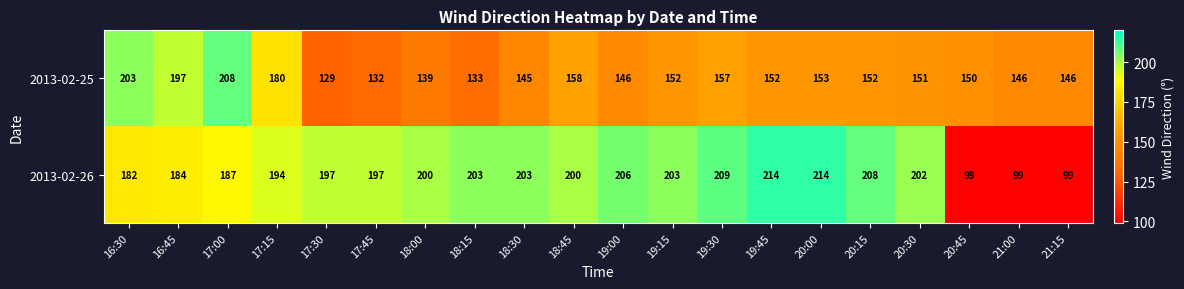

Which series has the largest range (max minus min)?

2013-02-26